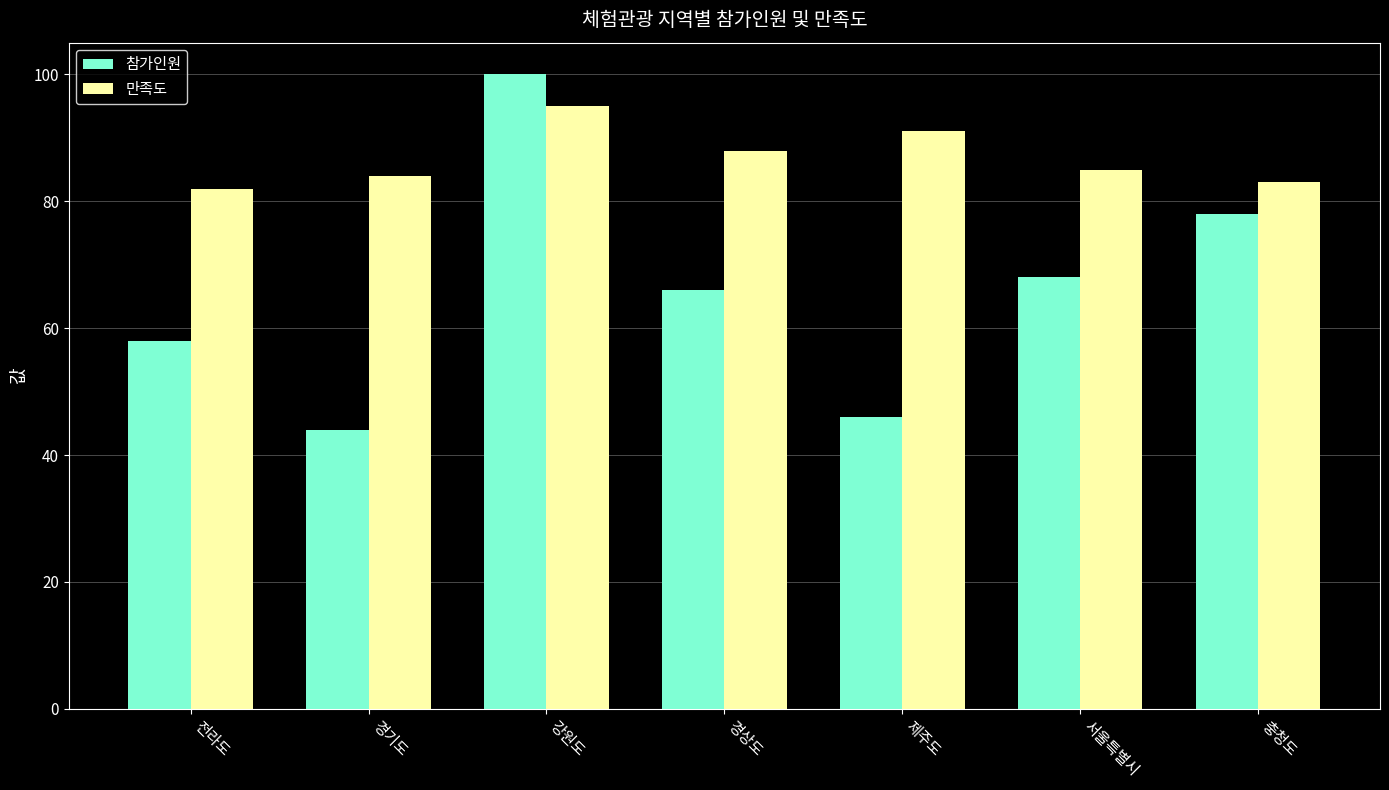

At which category is the sum across all series the highest?

강원도